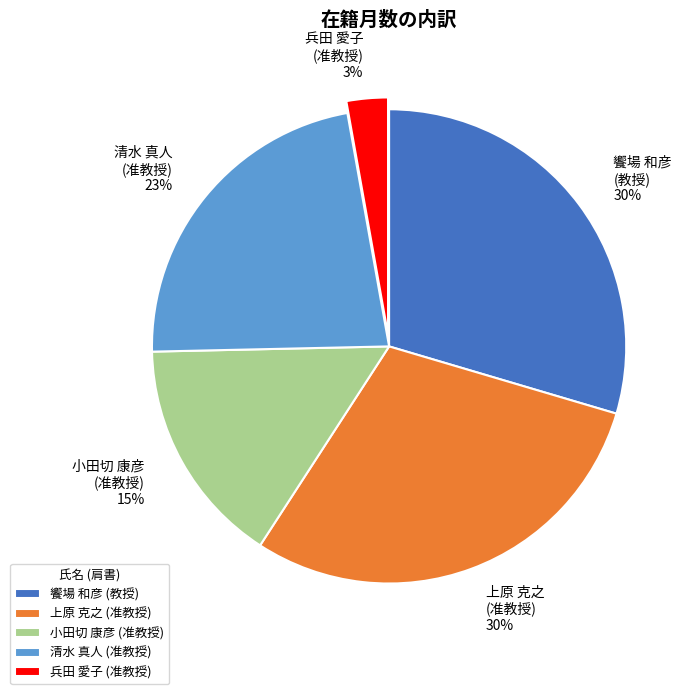

To the nearest percent, what is the difference between the largest and smallest slice percentages?

27%